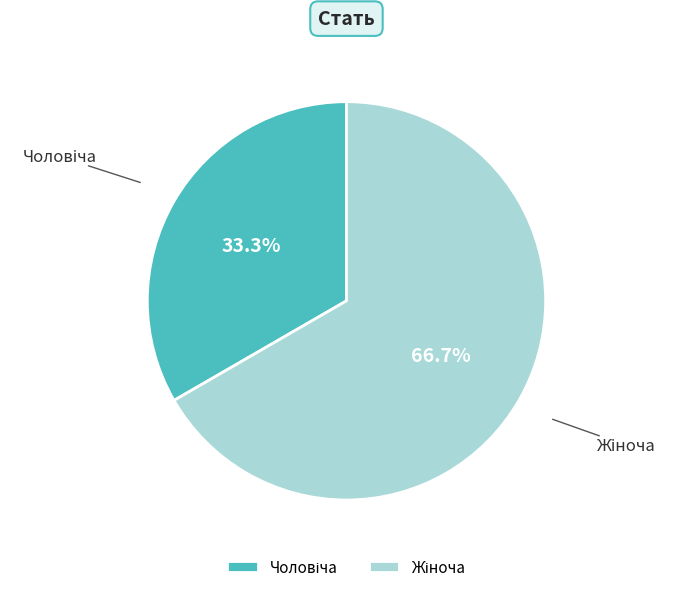

Is there a majority slice in this chart?

Yes